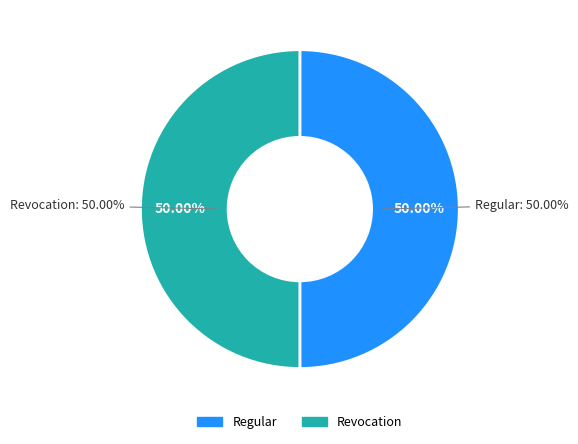

To the nearest percent, what is the average slice percentage?

50%